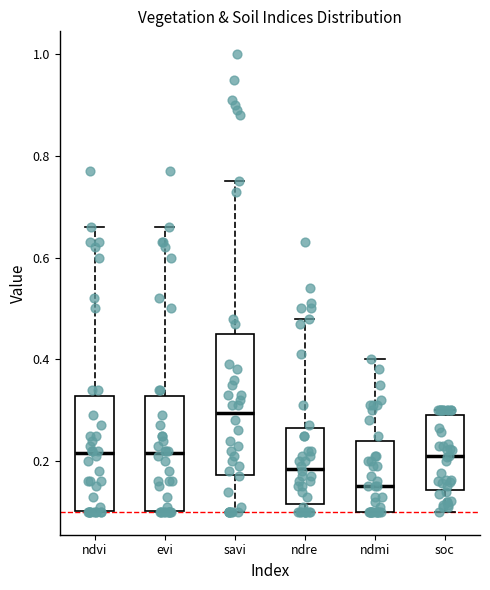

Comparing the boxes themselves (not the whiskers), which one is the tallest?

savi